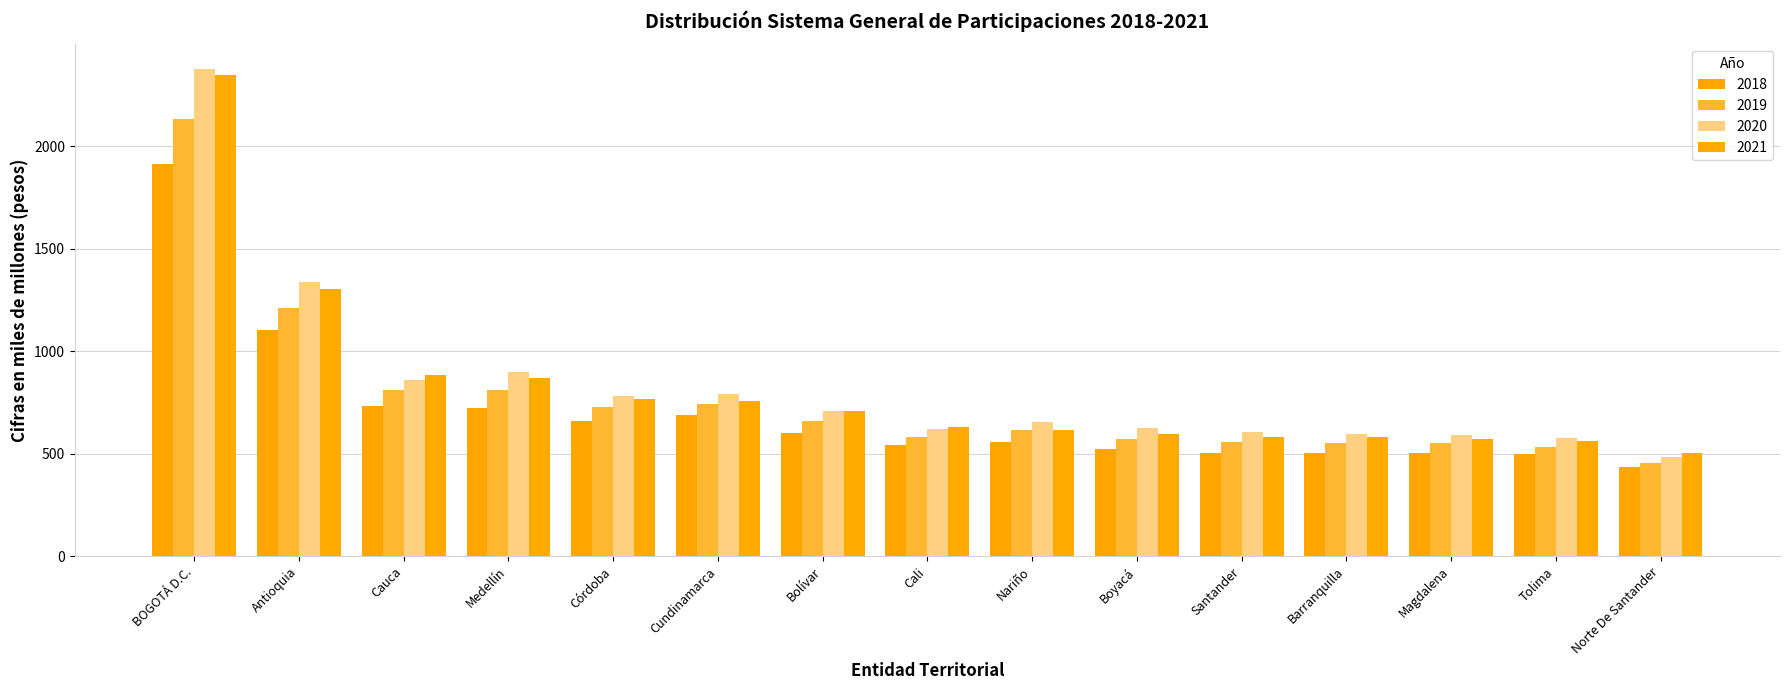

At which label does 2021 first exceed 630?

BOGOTÁ D.C.